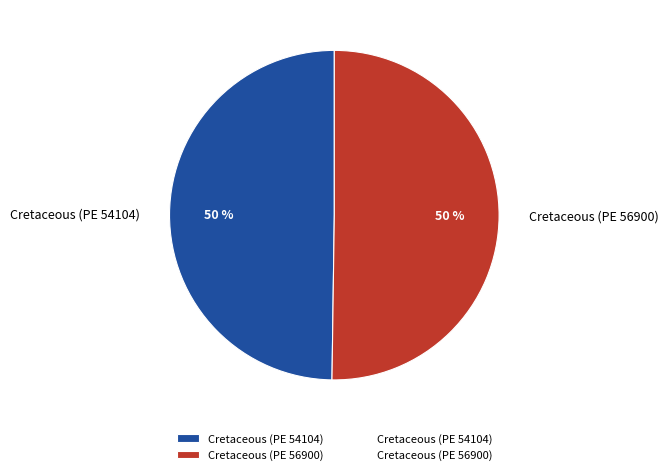

How many slices are in this pie chart?

2